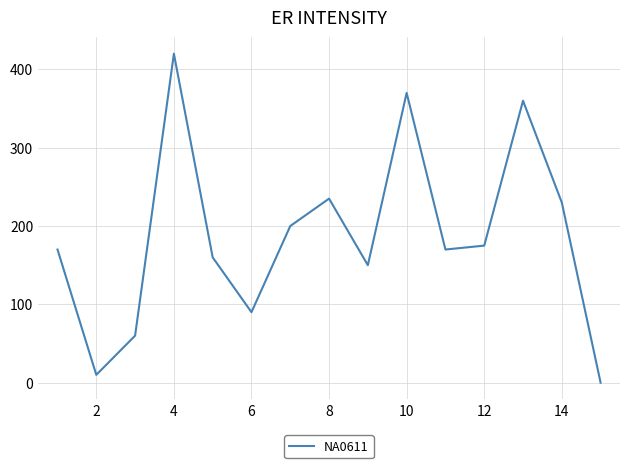

What is the maximum value shown in the chart?

420